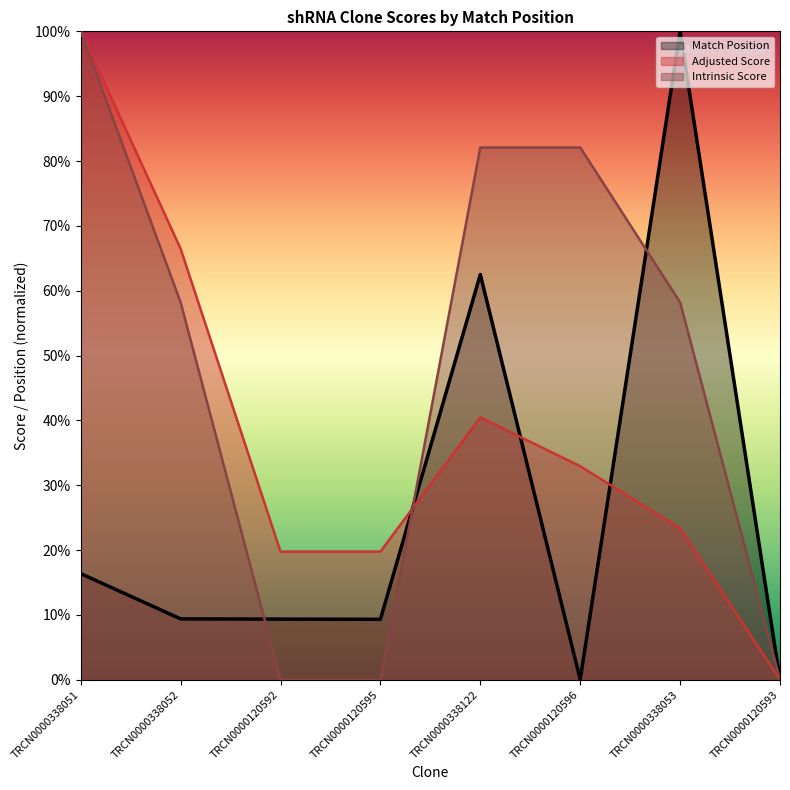

What is the difference between the maximum and minimum values in the Intrinsic Score series?

1.0